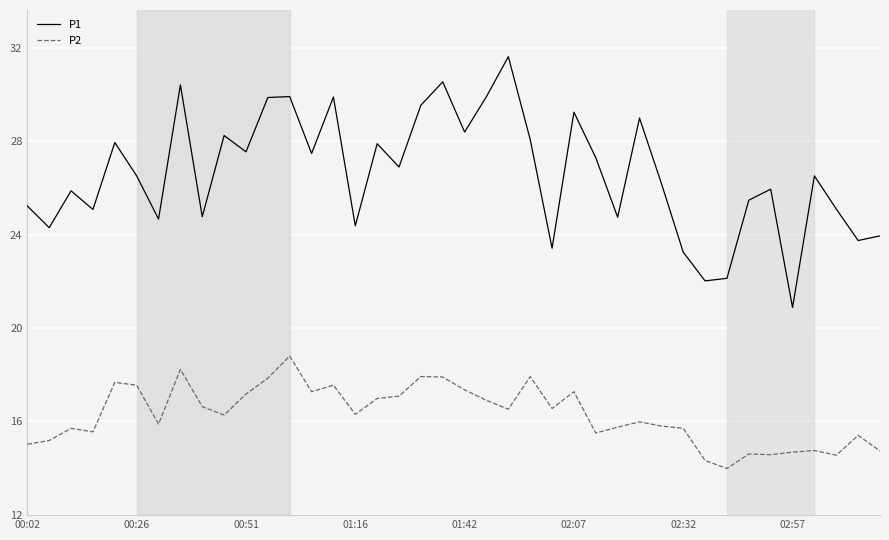

Which series has the widest spread of values?

P1